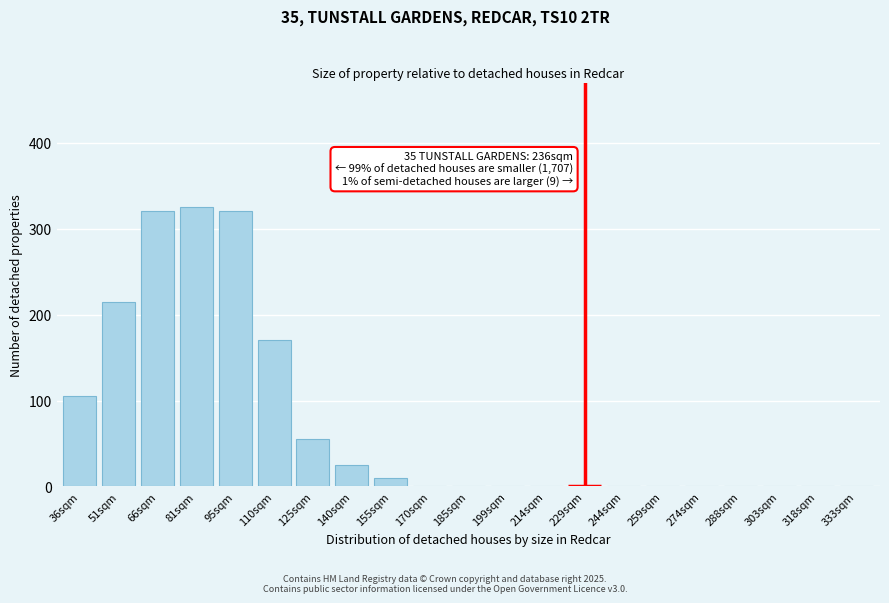

Reading left to right, list all the values displayed in this chart.

36sqm=105	51sqm=215	66sqm=320	81sqm=325	95sqm=320	110sqm=170	125sqm=55	140sqm=25	155sqm=10	170sqm=0	185sqm=0	199sqm=0	214sqm=0	229sqm=0	244sqm=0	259sqm=0	274sqm=0	288sqm=0	303sqm=0	318sqm=0	333sqm=0